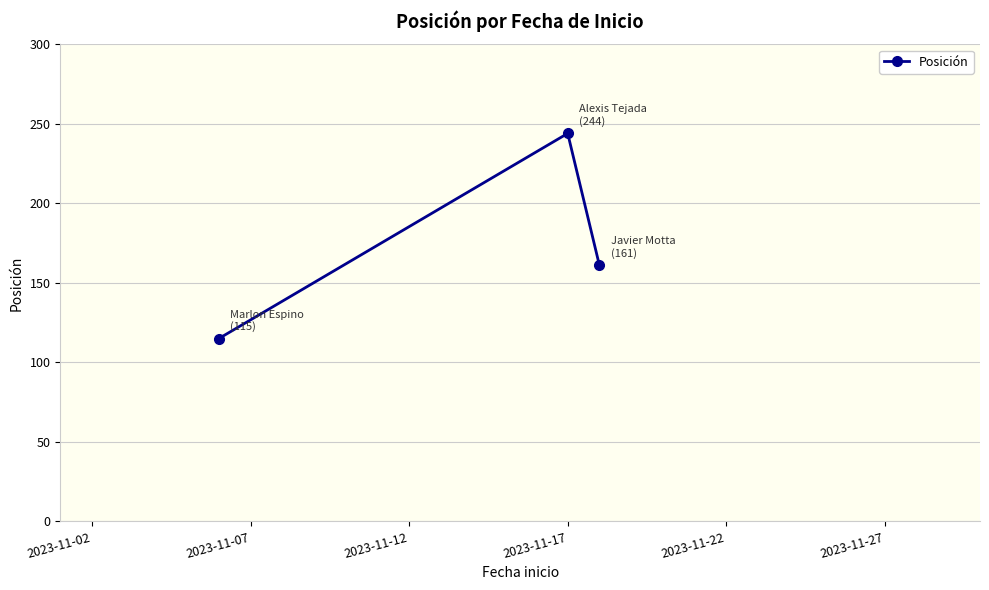

What is the maximum value shown in the chart?

244